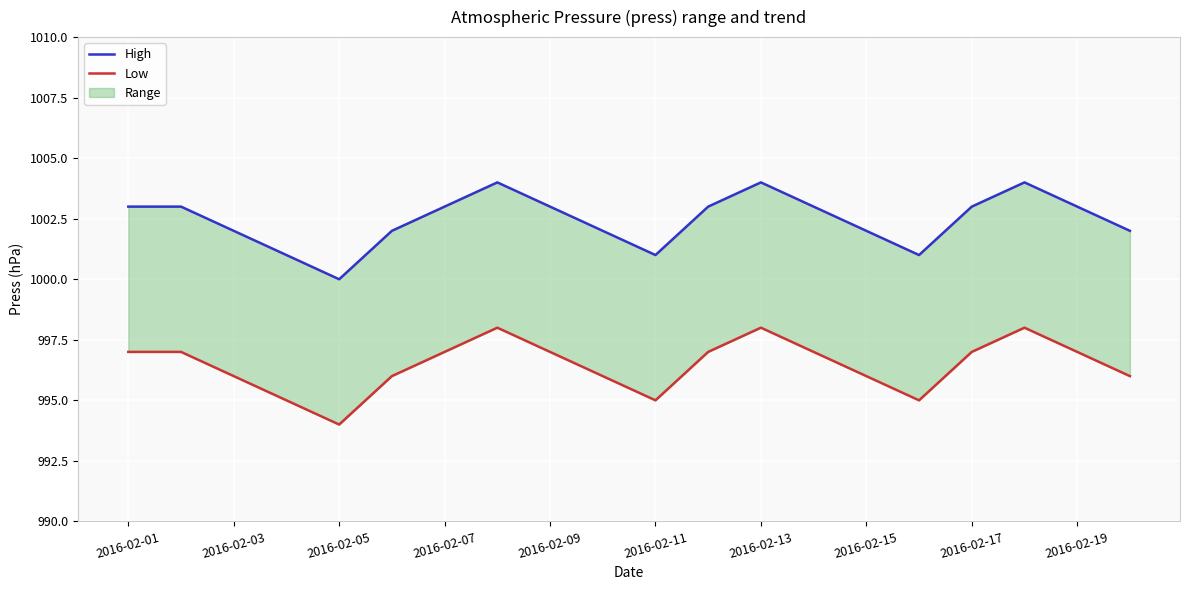

What is the difference between the maximum and minimum values in the High series?

4